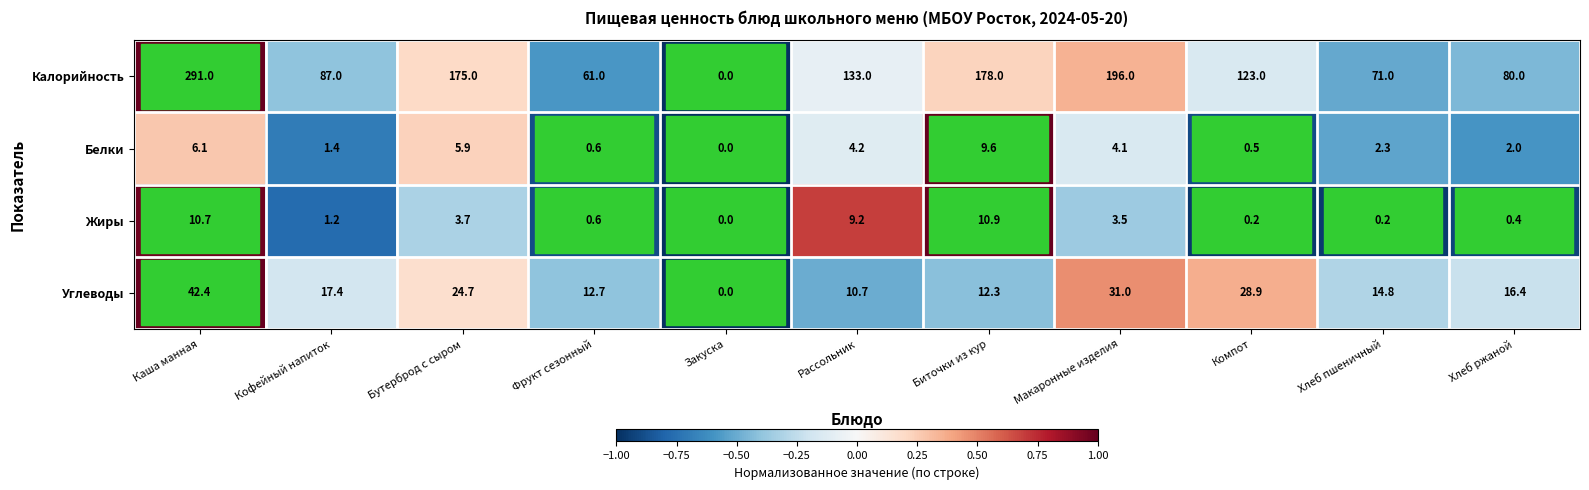

The value of Жиры at Закуска is 0.0. True or false?

True